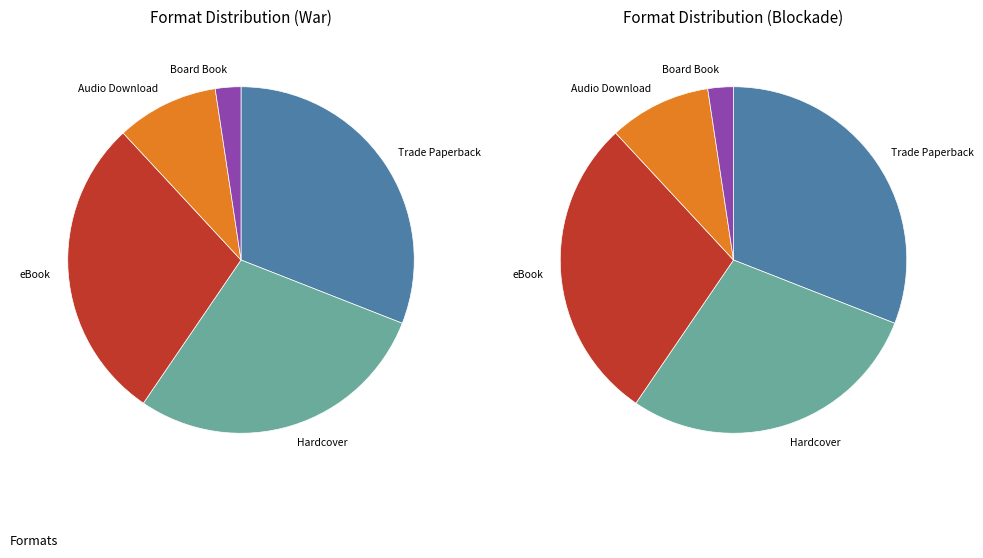

How many segments does this pie chart have?

5